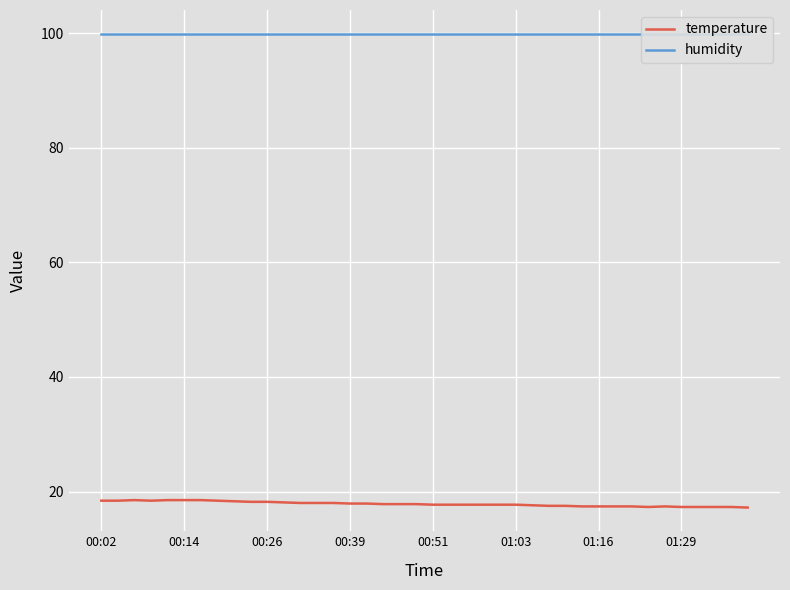

At how many categories does at least one series exceed 60?

40